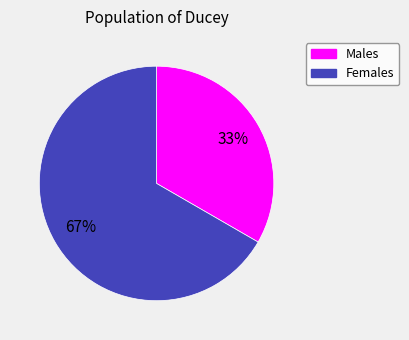

Count the number of slices in the pie.

2